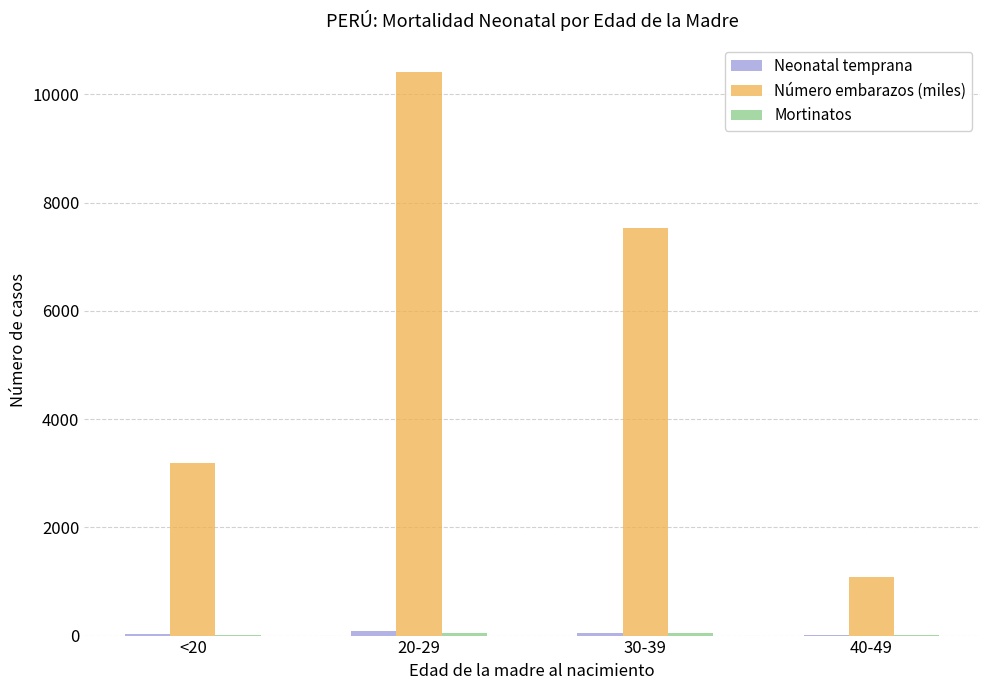

Where is Número embarazos (miles) nearest to the value 5746?

30-39